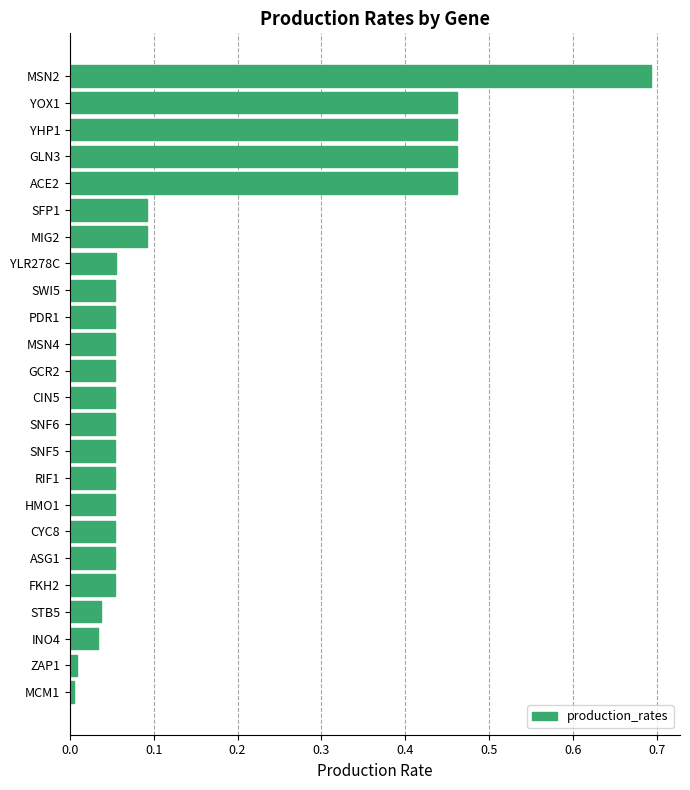

Between CIN5 and STB5, which is larger?

CIN5